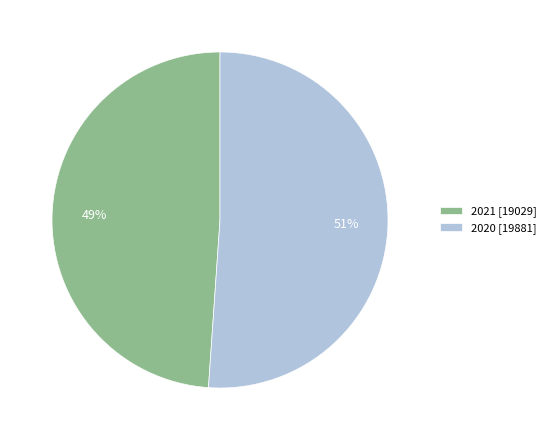

True or false: 2020 accounts for 61% of the total.

False